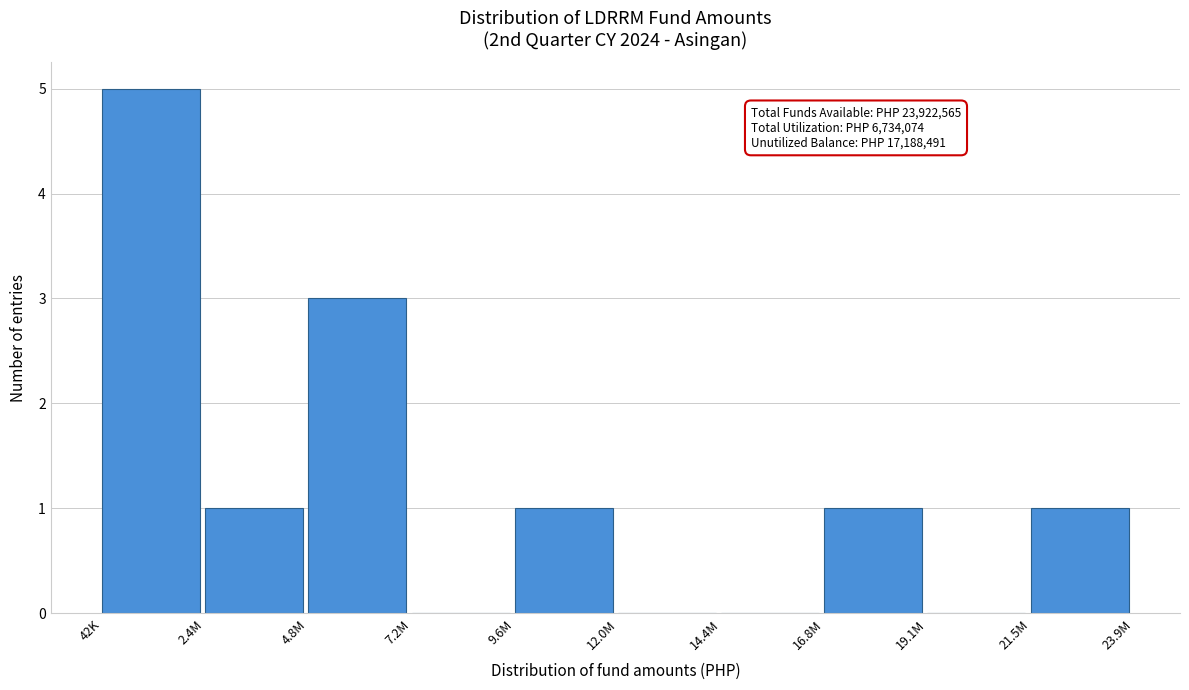

Reading right to left, transcribe all the data shown in this chart.

21.5M=1	19.1M=0	16.8M=1	14.4M=0	12.0M=0	9.6M=1	7.2M=0	4.8M=3	2.4M=1	42K=5